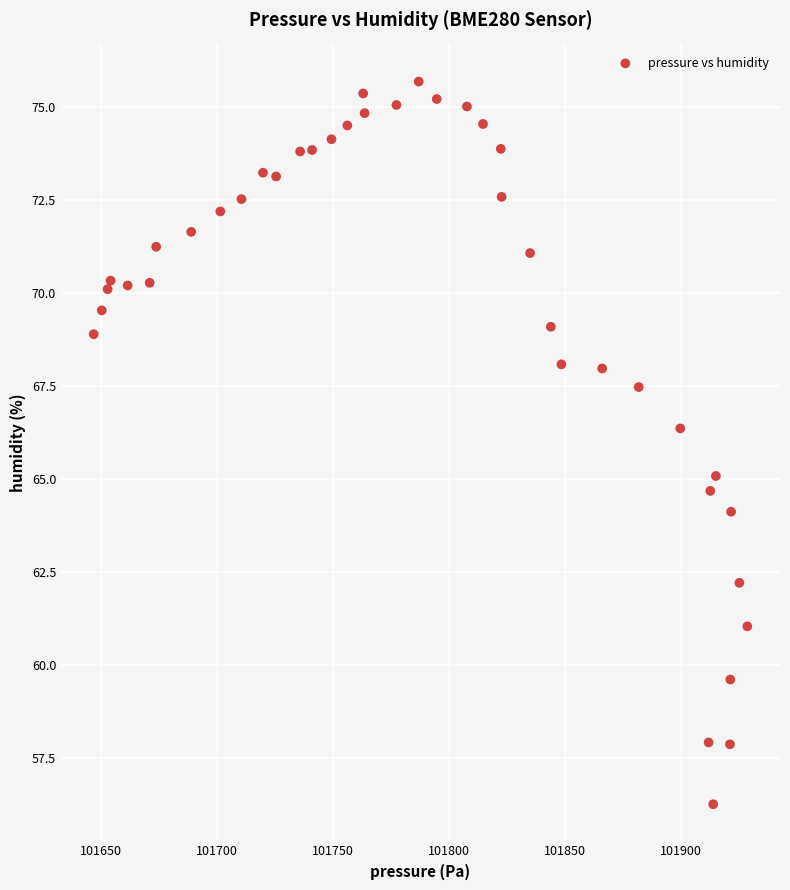

What is the range of X values (max minus min)?

282.0